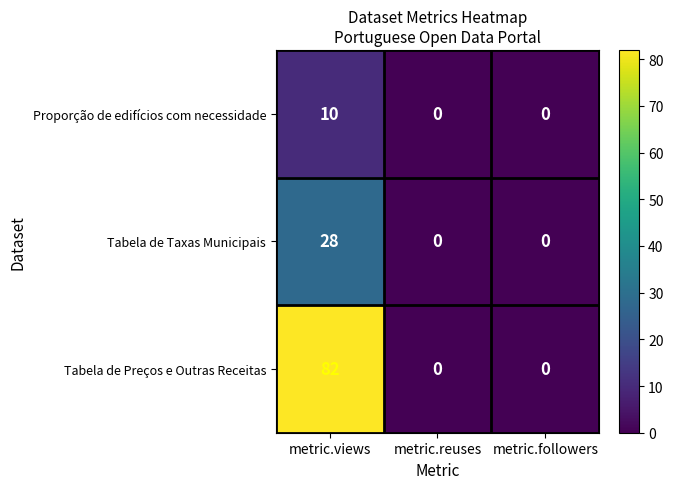

What is the maximum value shown in the chart?

82